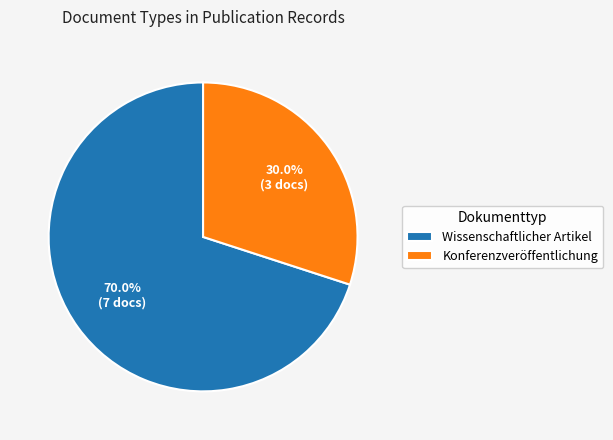

To the nearest percent, what is the combined percentage of Konferenzveröffentlichung and Wissenschaftlicher Artikel?

100%